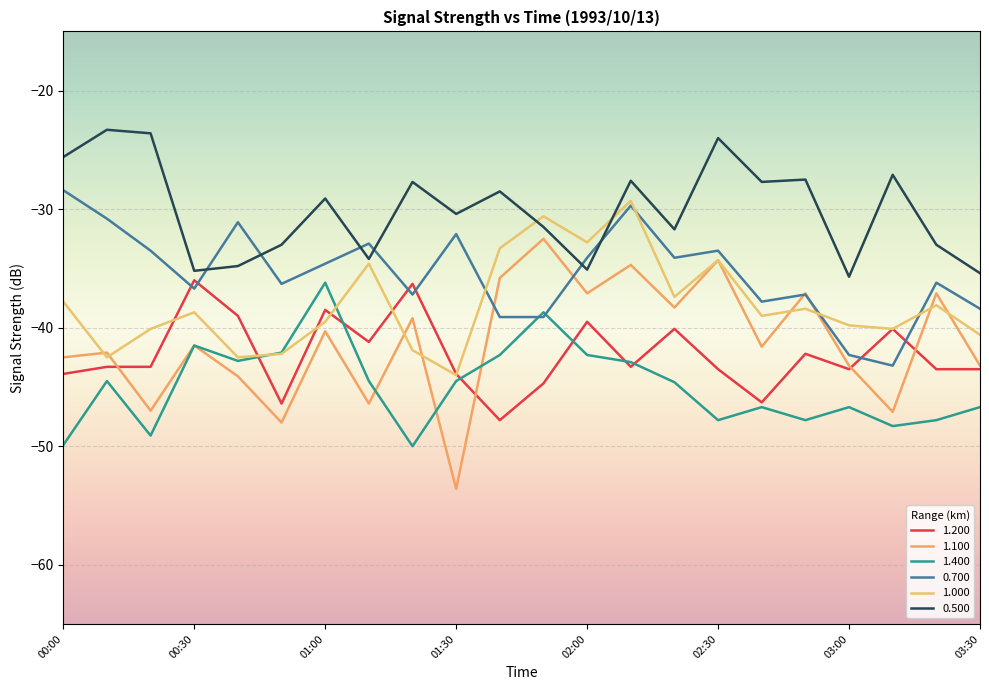

Does the chart have visible grid lines?

Yes